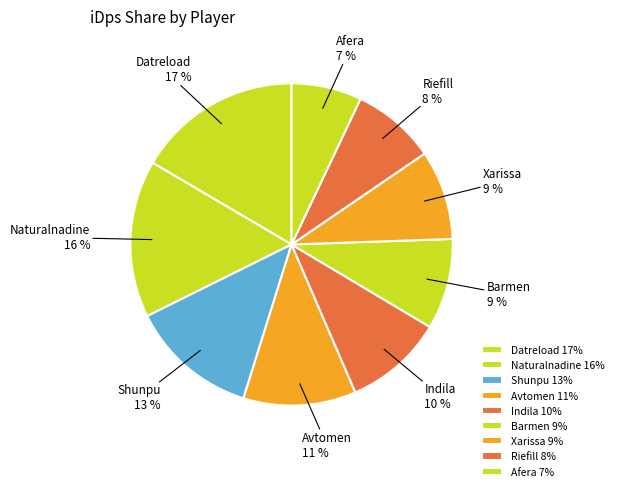

Combined, do Naturalnadine and Afera account for over 50%?

No